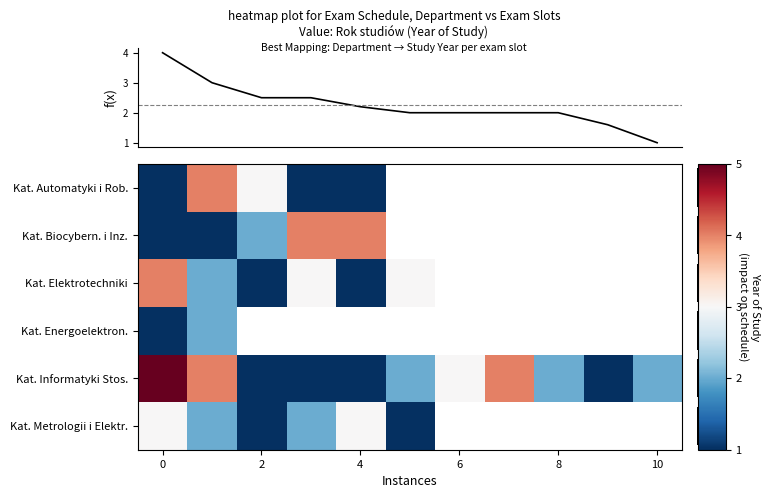

The Kat. Automatyki i Rob. series shows 1.7 at 4. True or false?

False